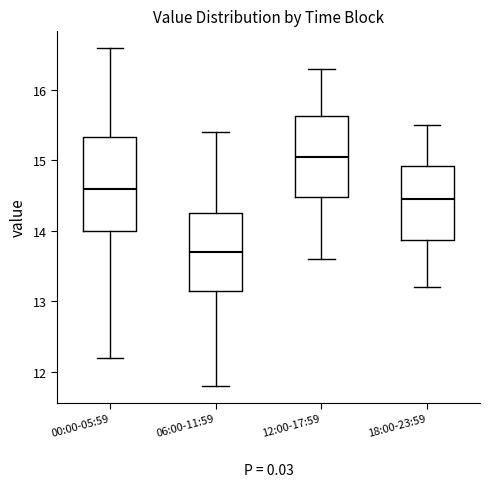

Which box's median line is the highest?

12:00-17:59